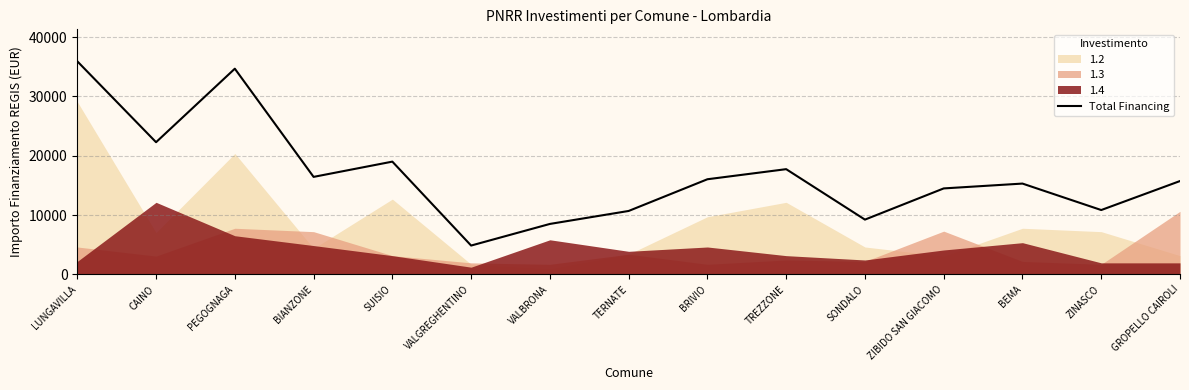

Between SONDALO and GROPELLO CAIROLI, which is larger?

GROPELLO CAIROLI